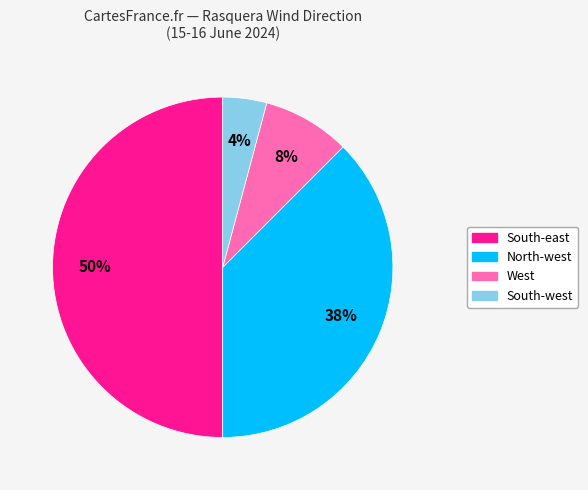

Is it true that South-east is 50% of the pie?

True